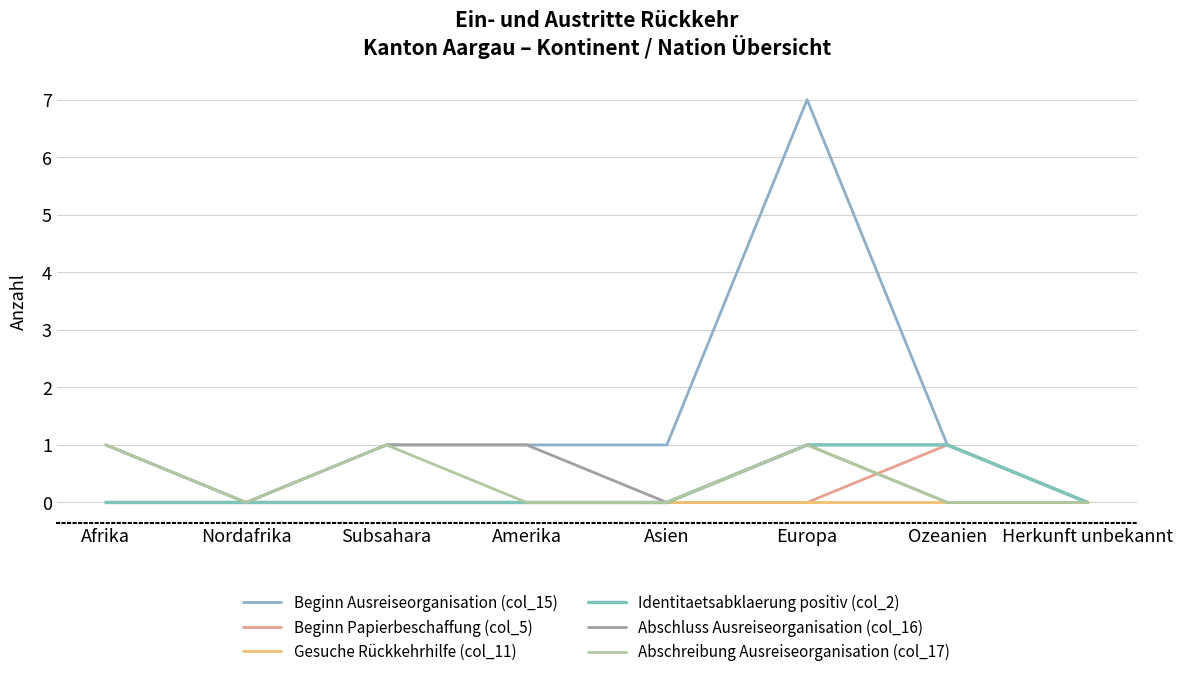

Reading right to left, extract all data points from this chart.

Beginn Ausreiseorganisation (col_15): Herkunft unbekannt=0	Ozeanien=1	Europa=7	Asien=1	Amerika=1	Subsahara=1	Nordafrika=0	Afrika=1
Beginn Papierbeschaffung (col_5): Herkunft unbekannt=0	Ozeanien=1	Europa=0	Asien=0	Amerika=0	Subsahara=0	Nordafrika=0	Afrika=0
Gesuche Rückkehrhilfe (col_11): Herkunft unbekannt=0	Ozeanien=0	Europa=0	Asien=0	Amerika=0	Subsahara=0	Nordafrika=0	Afrika=0
Identitaetsabklaerung positiv (col_2): Herkunft unbekannt=0	Ozeanien=1	Europa=1	Asien=0	Amerika=0	Subsahara=0	Nordafrika=0	Afrika=0
Abschluss Ausreiseorganisation (col_16): Herkunft unbekannt=0	Ozeanien=0	Europa=1	Asien=0	Amerika=1	Subsahara=1	Nordafrika=0	Afrika=1
Abschreibung Ausreiseorganisation (col_17): Herkunft unbekannt=0	Ozeanien=0	Europa=1	Asien=0	Amerika=0	Subsahara=1	Nordafrika=0	Afrika=1